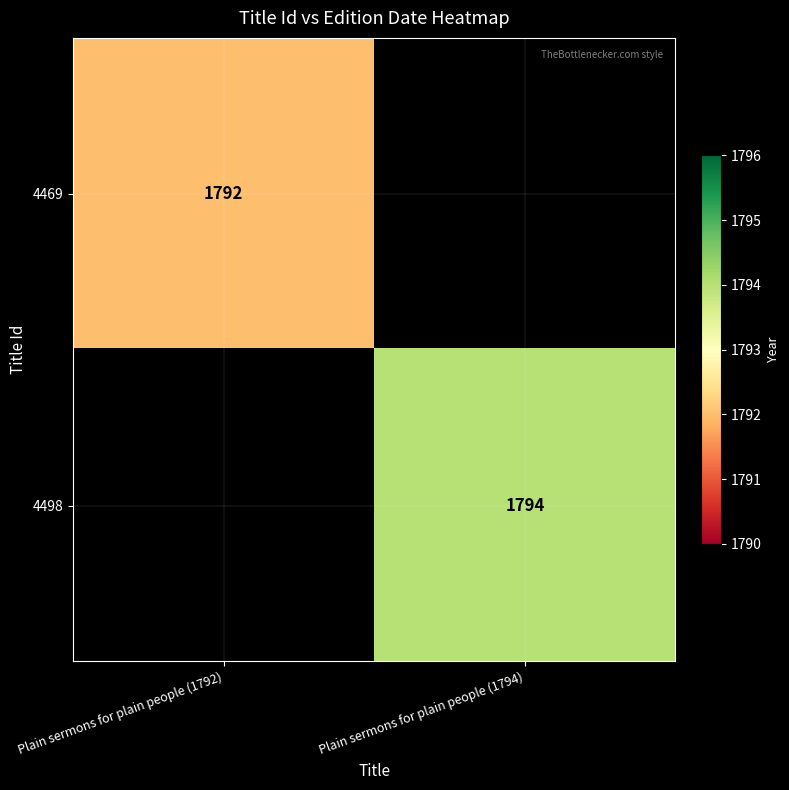

What is the greatest value displayed?

1794.0